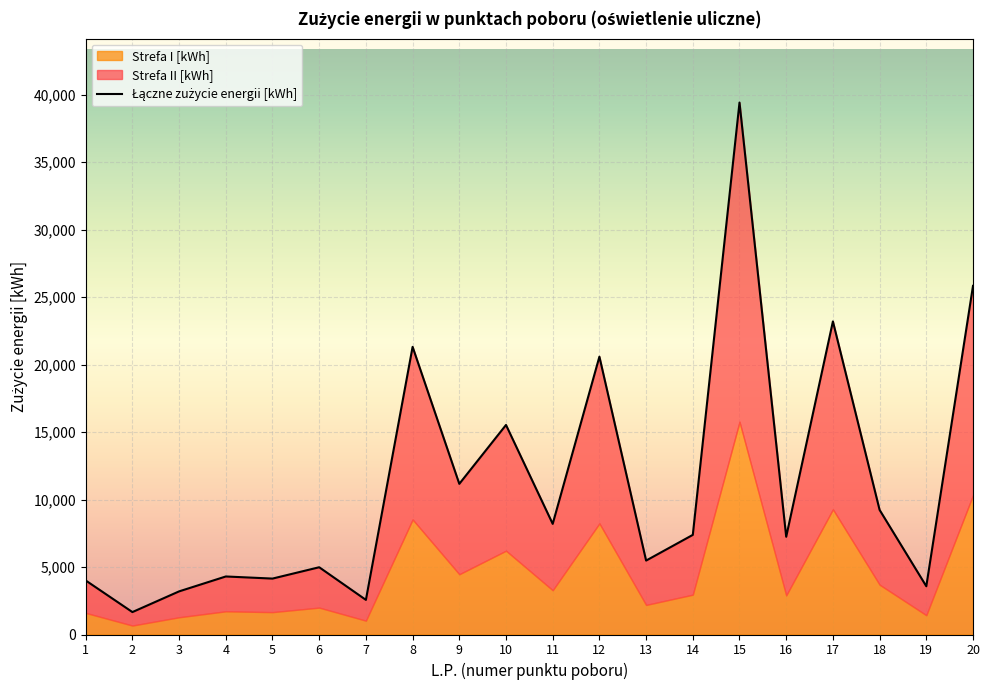

How many points are higher than both their immediate neighbors (excluding endpoints)?

7